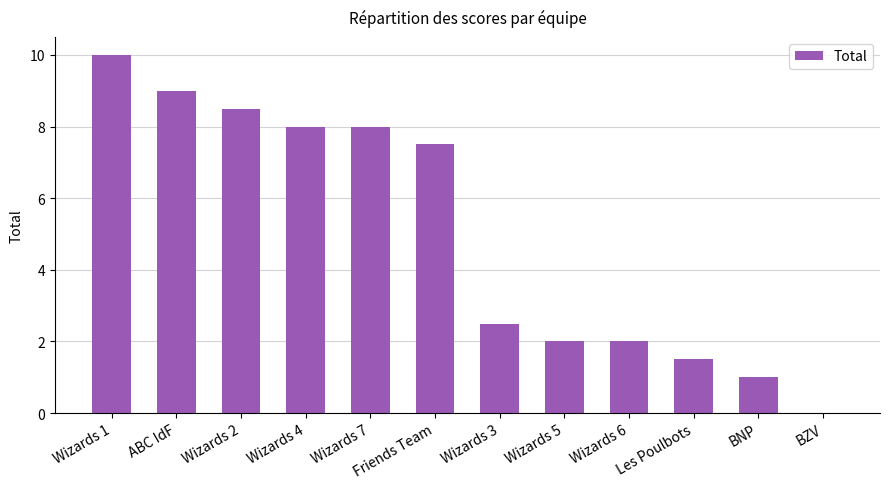

Reading right to left, list all the values displayed in this chart.

0.0	1.0	1.5	2.0	2.0	2.5	7.5	8.0	8.0	8.5	9.0	10.0